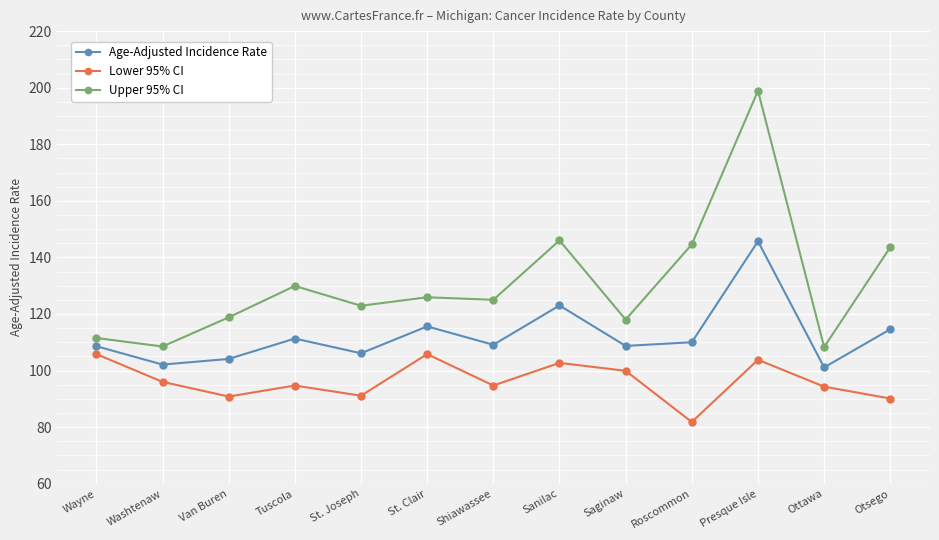

Which series has the largest total across all categories?

Upper 95% CI